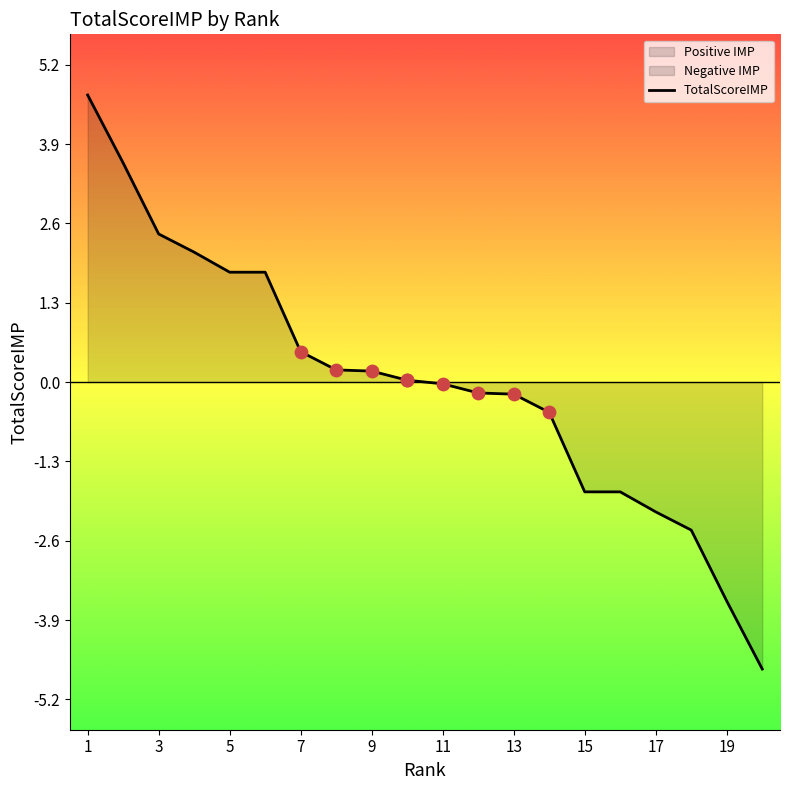

Between 19 and 9, which is larger?

9